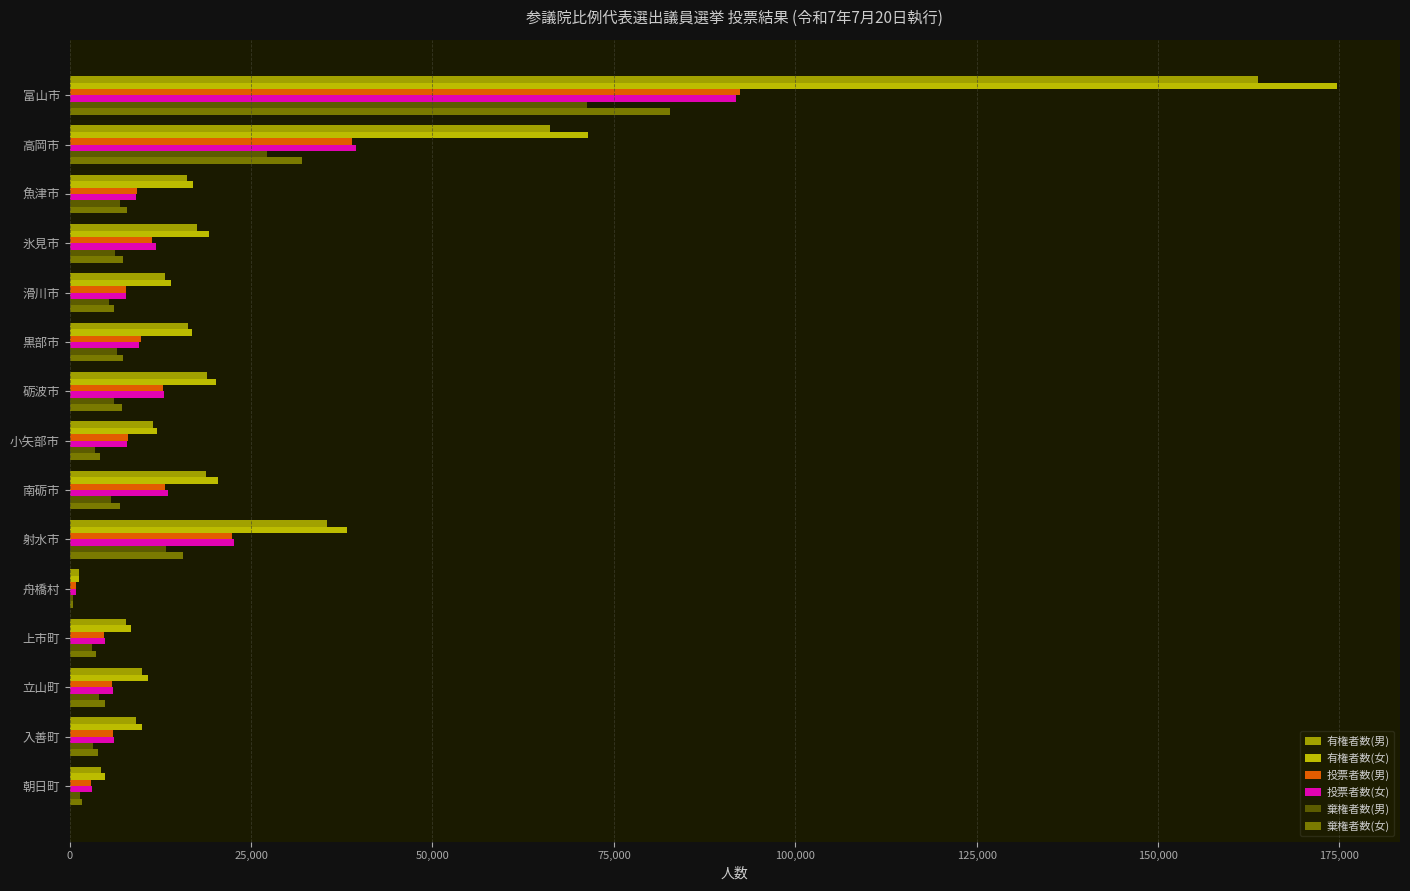

What is the maximum value shown in the chart?

174626